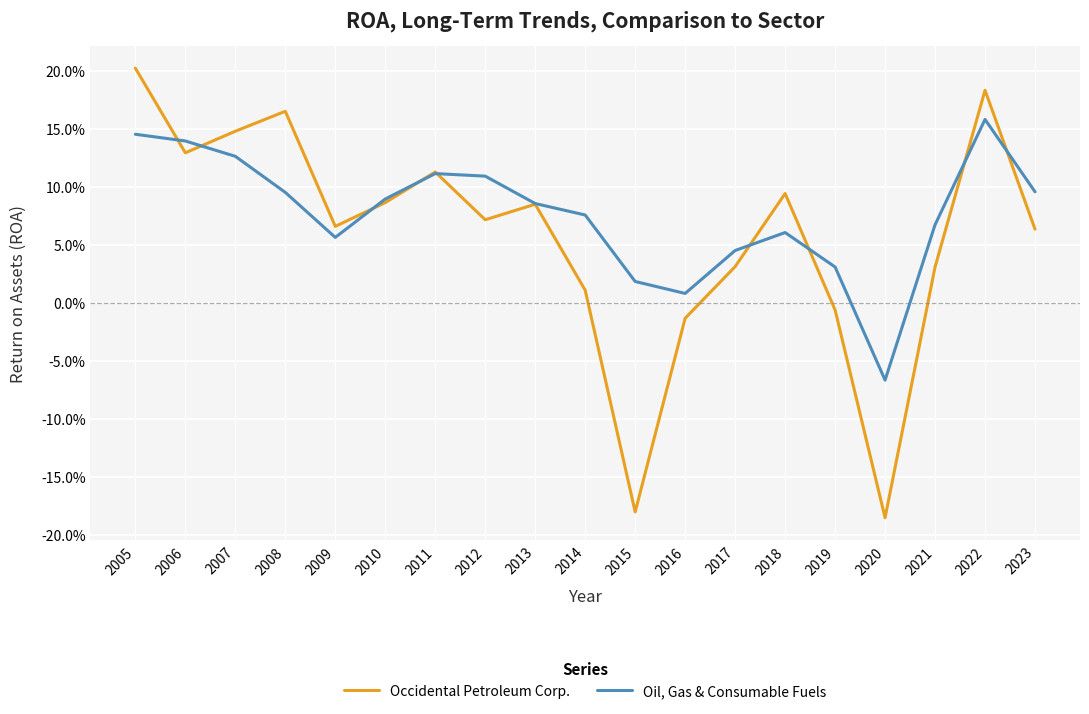

Reading left to right, list all the values displayed in this chart.

Occidental Petroleum Corp.: 0.2	0.1	0.1	0.2	0.1	0.1	0.1	0.1	0.1	0.0	-0.2	-0.0	0.0	0.1	-0.0	-0.2	0.0	0.2	0.1
Oil, Gas & Consumable Fuels: 0.1	0.1	0.1	0.1	0.1	0.1	0.1	0.1	0.1	0.1	0.0	0.0	0.0	0.1	0.0	-0.1	0.1	0.2	0.1